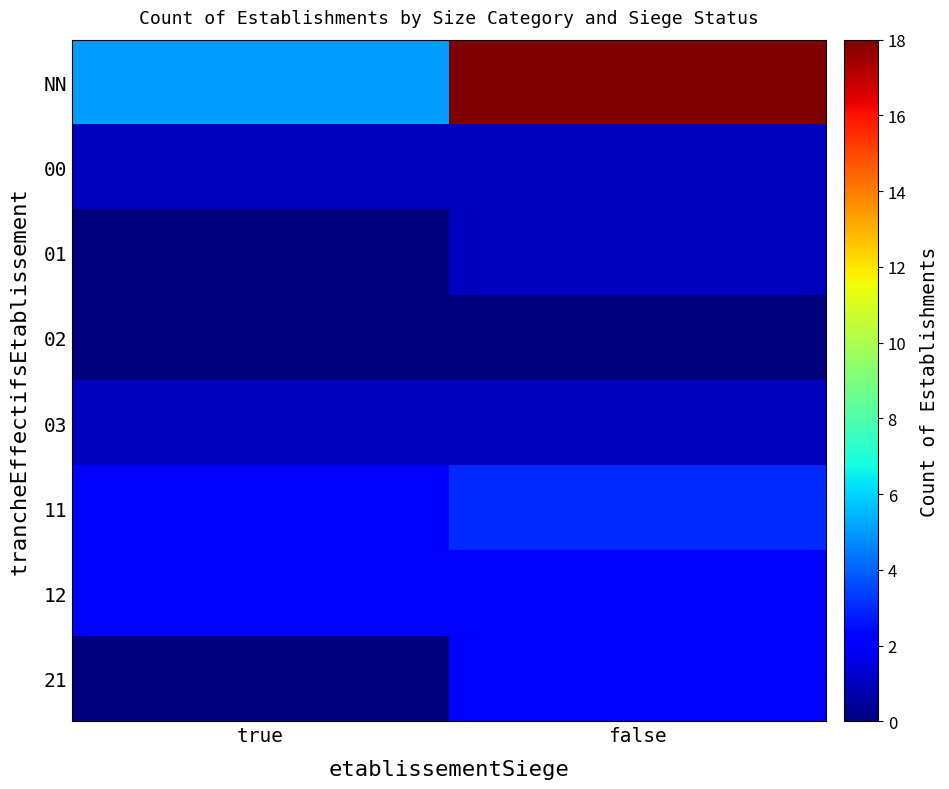

Reading left to right, what are all the values shown in this chart?

NN: true=5	false=18
00: true=1	false=1
01: true=0	false=1
02: true=0	false=0
03: true=1	false=1
11: true=2	false=3
12: true=2	false=2
21: true=0	false=2